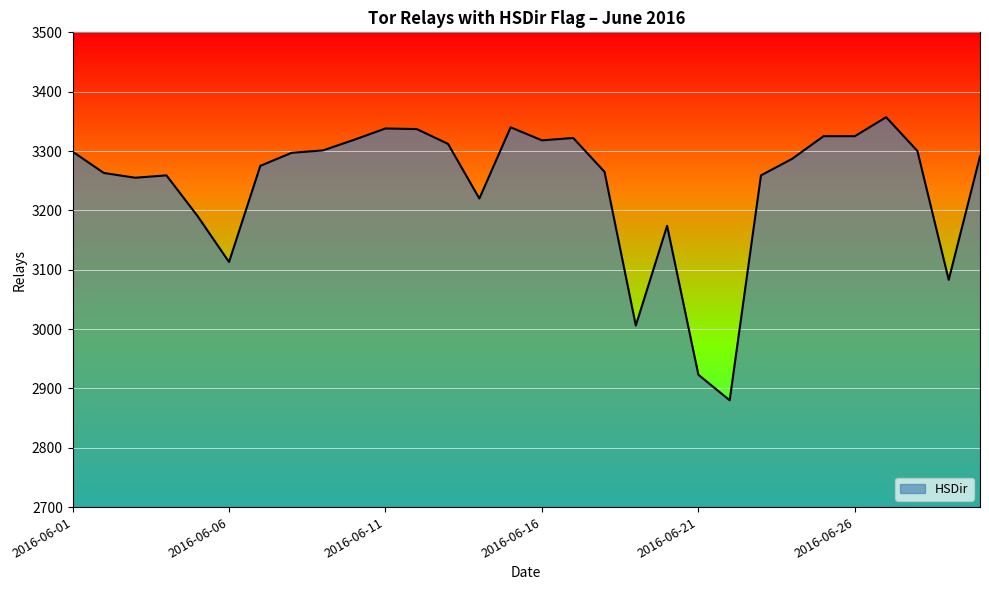

What is the difference between the maximum and minimum values?

477